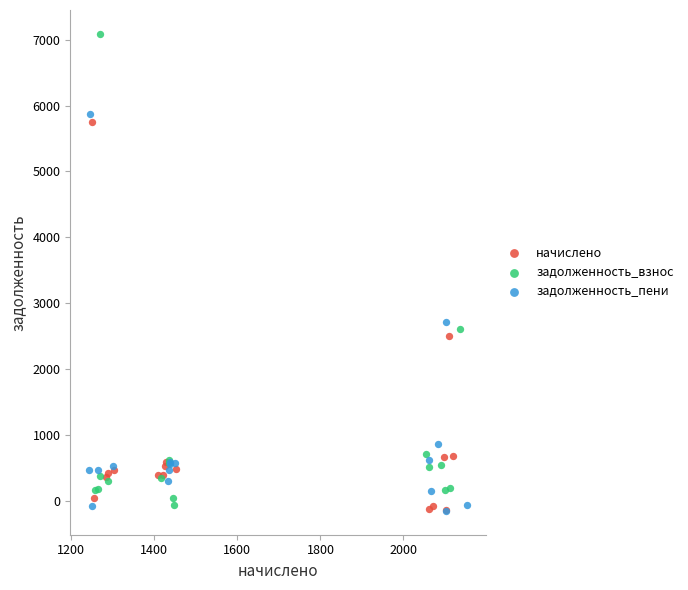

Which series contains the highest Y value?

задолженность_взнос